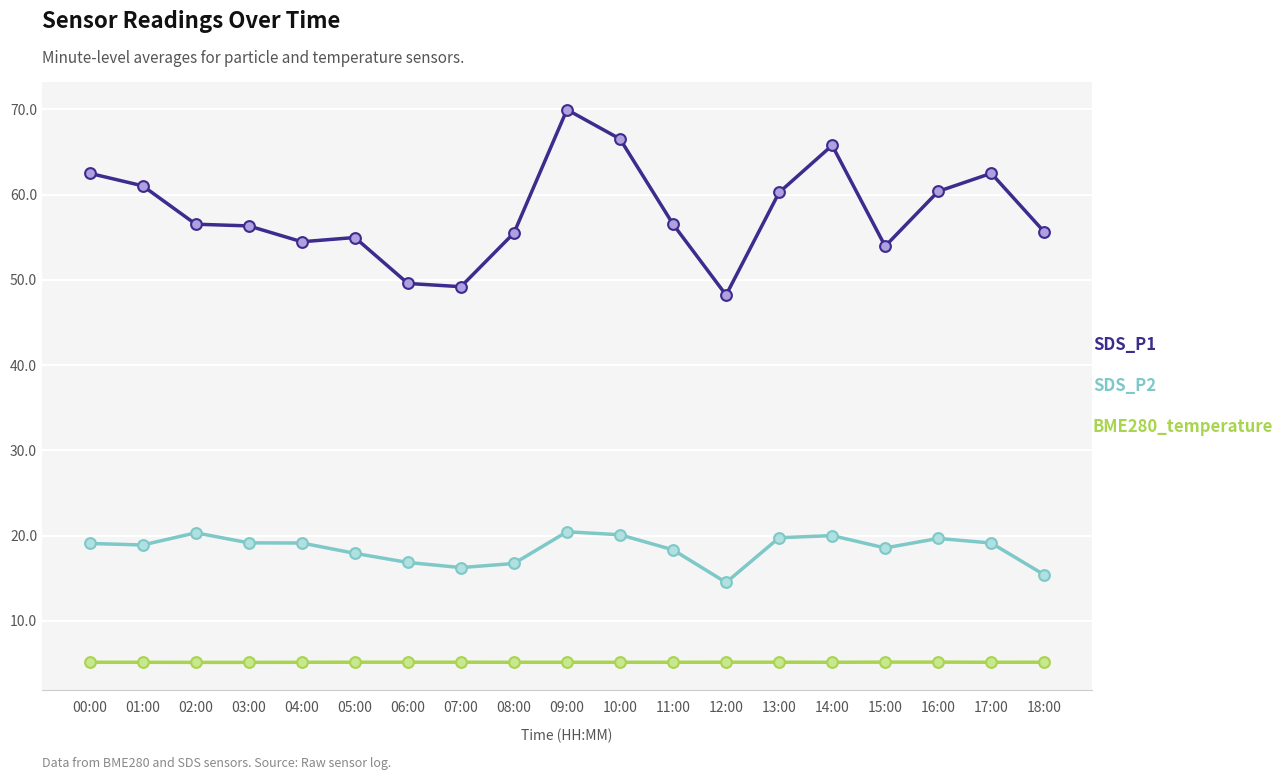

What are all the series names shown in the legend?

SDS_P1, SDS_P2, BME280_temperature